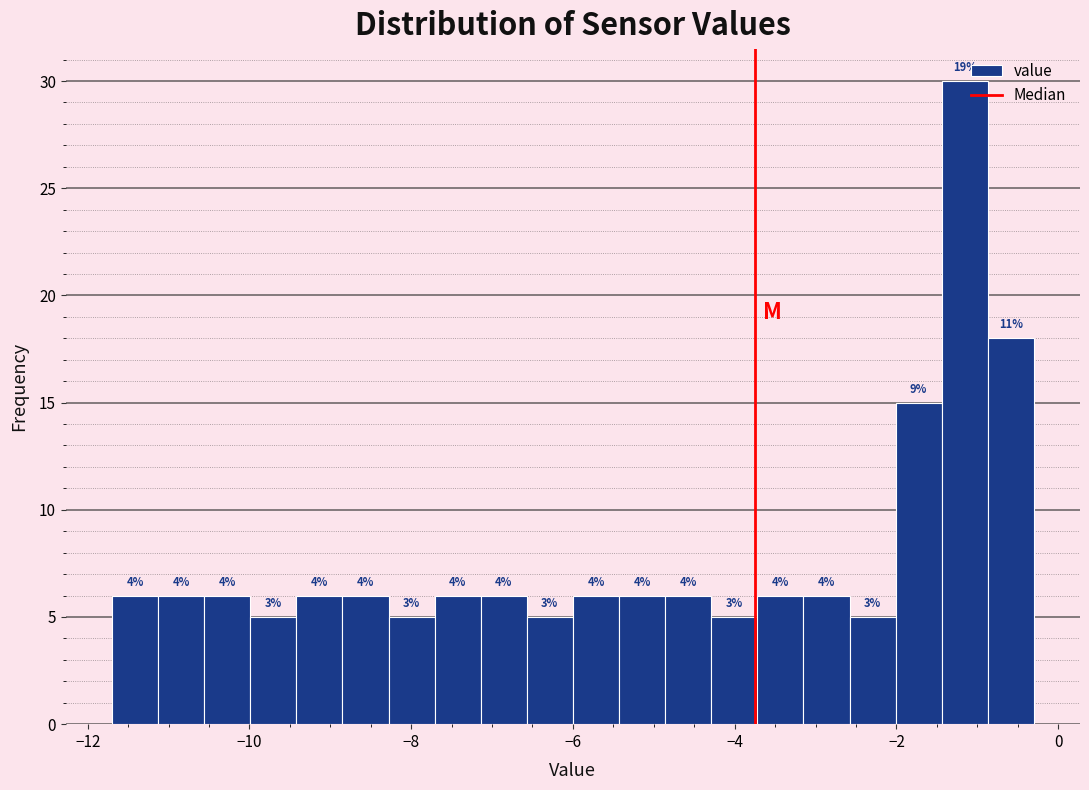

Around what value on the x-axis is the tallest bar? Give the approximate position of its centre, as read against the axis.

-1.2